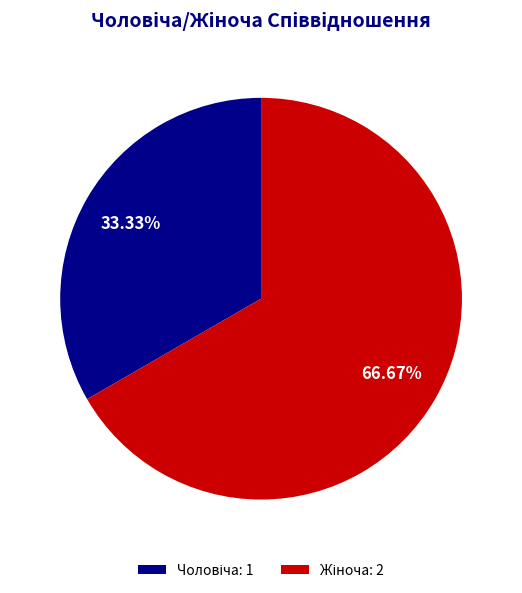

How many slices are in this pie chart?

2